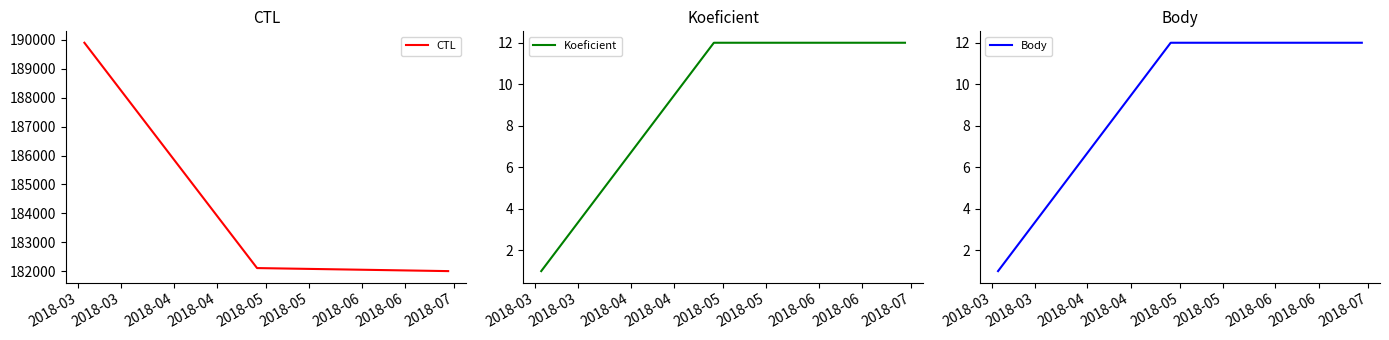

What is the maximum value for CTL?

189901